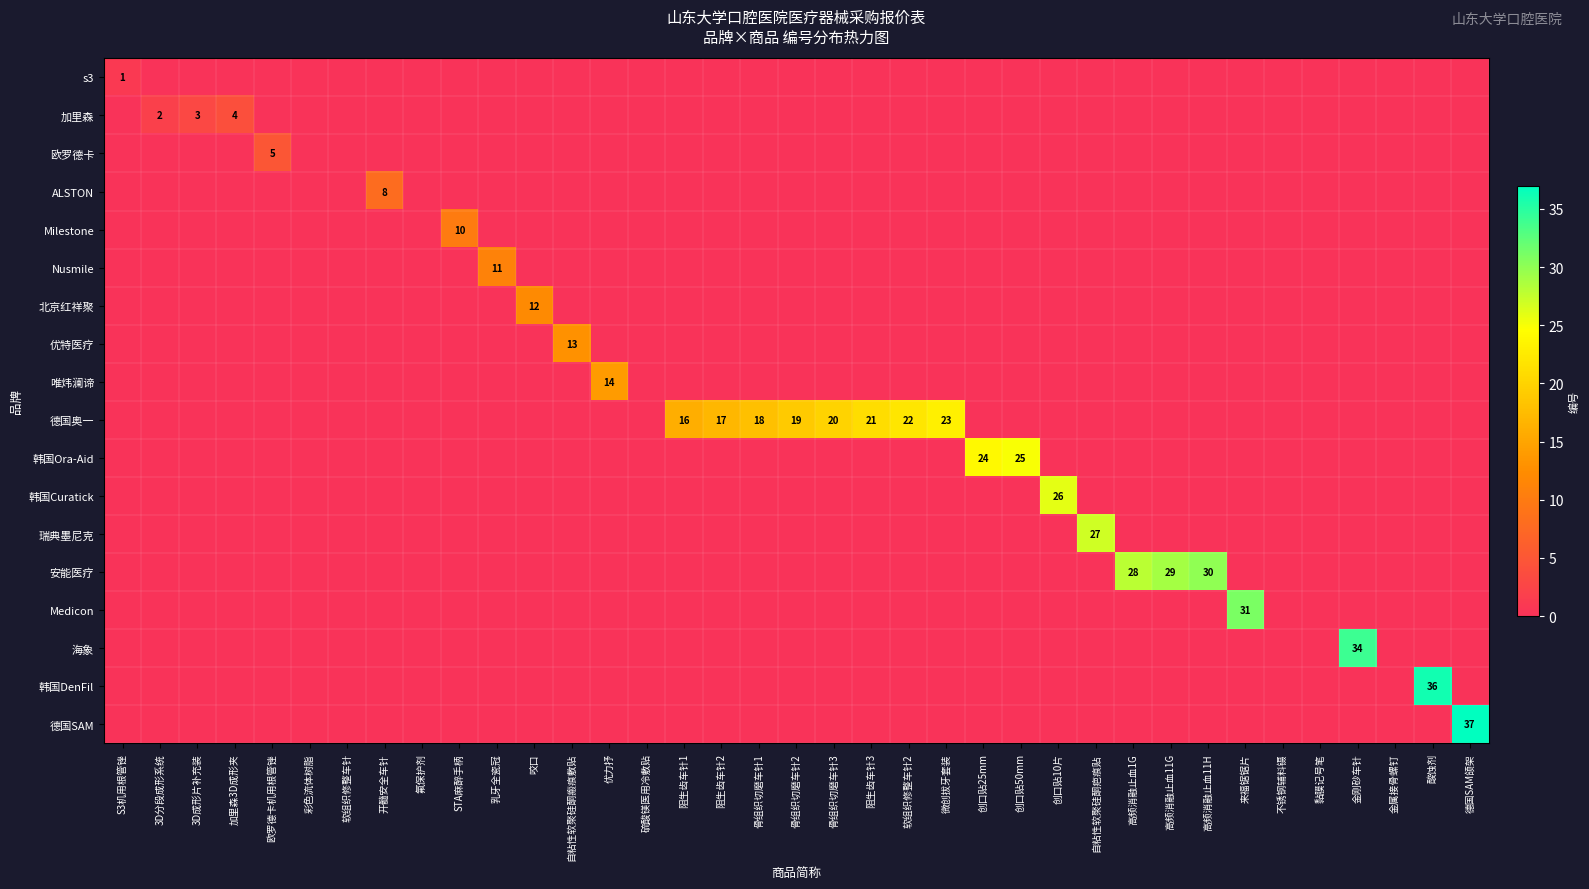

Between 高频消融止血1G and 阻生齿车针1, which is larger?

高频消融止血1G